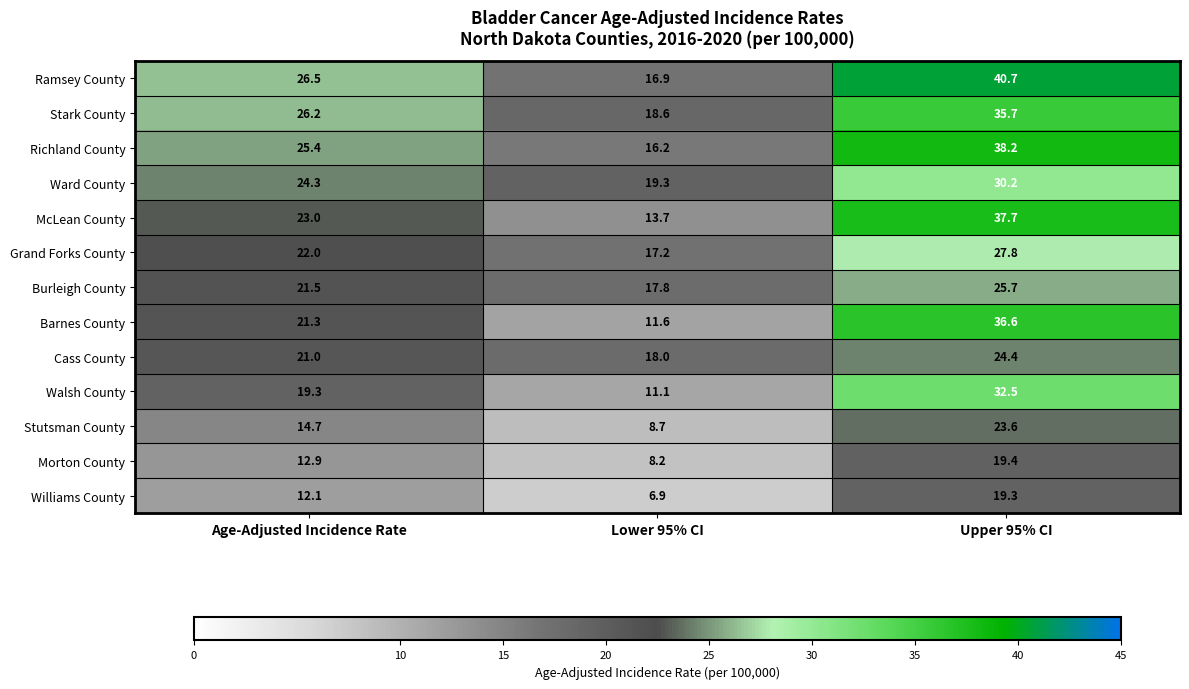

Where does the Ward County series first go above 24?

Age-Adjusted Incidence Rate